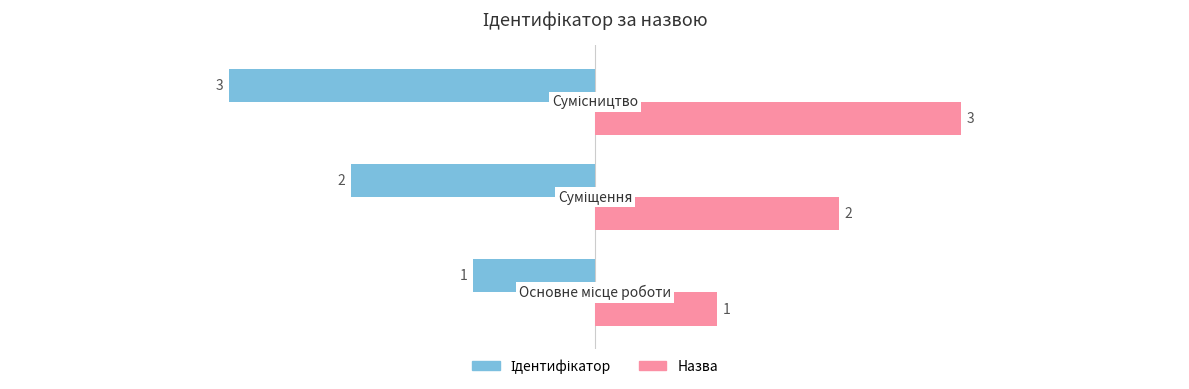

How many data points does each series have?

3